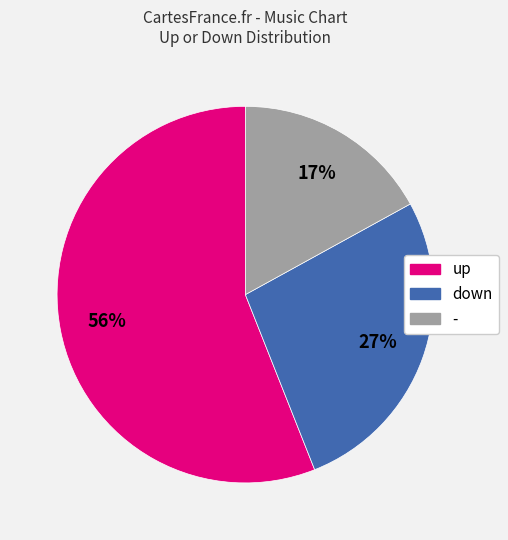

The - slice represents 17% of the pie. True or false?

True